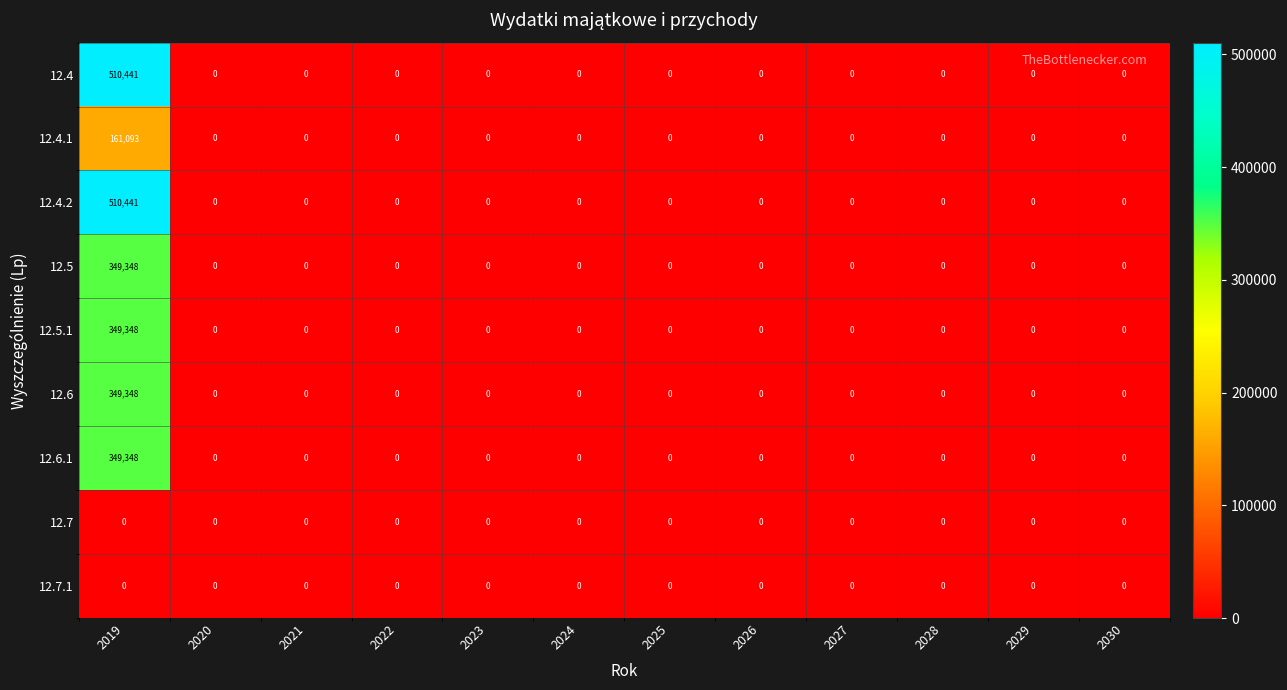

Which category has the highest value across all series?

2019